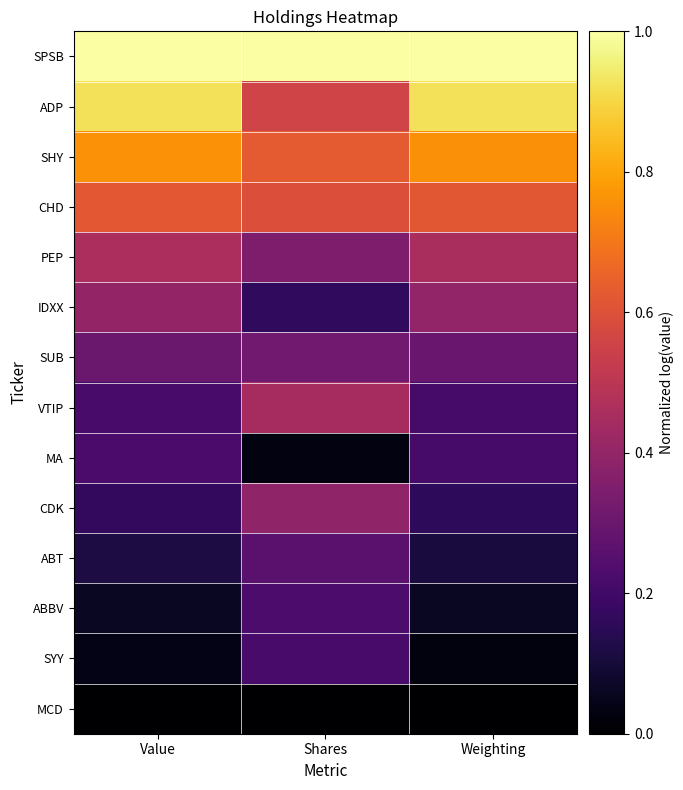

At which category is the sum across all series the highest?

Value